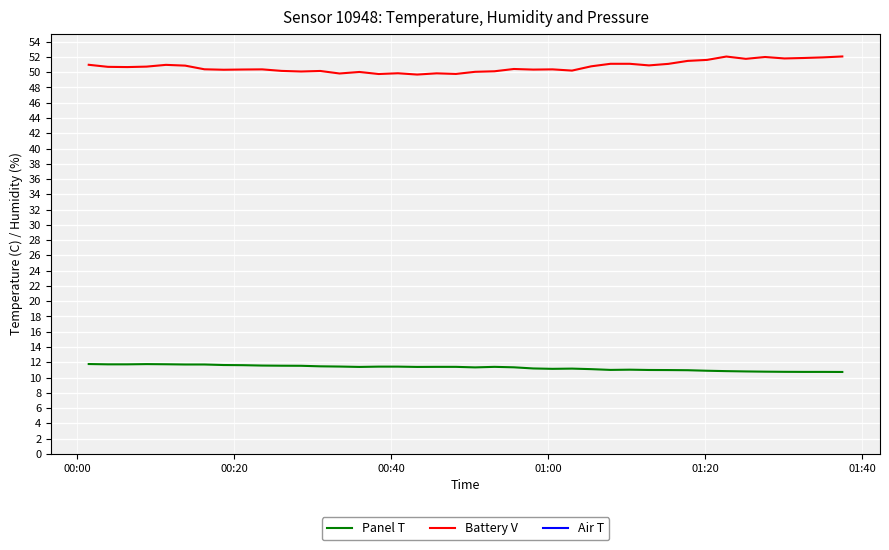

What is the maximum value for Battery V?

52.1